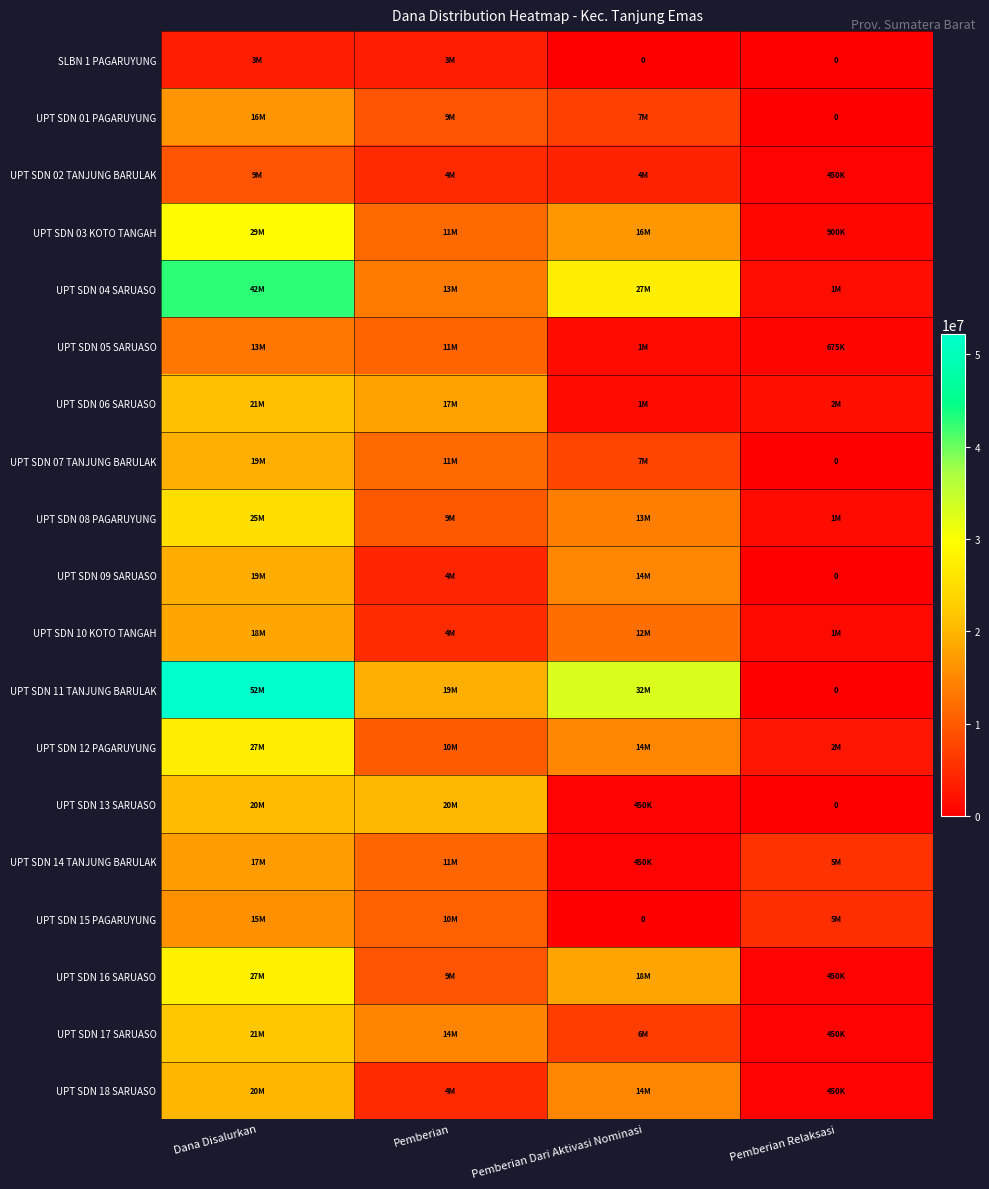

Between Pemberian Dari Aktivasi Nominasi and Dana Disalurkan, which is larger?

Dana Disalurkan